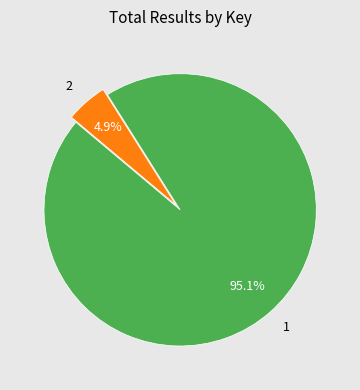

To the nearest percent, what is the average slice percentage?

50%